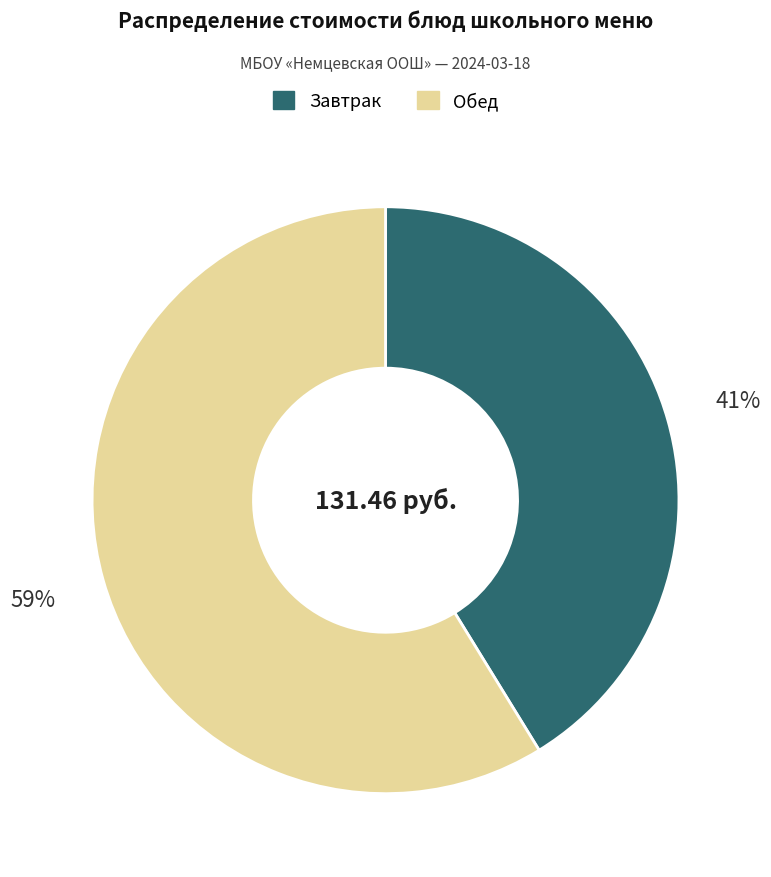

To the nearest percent, what is the average slice percentage?

50%